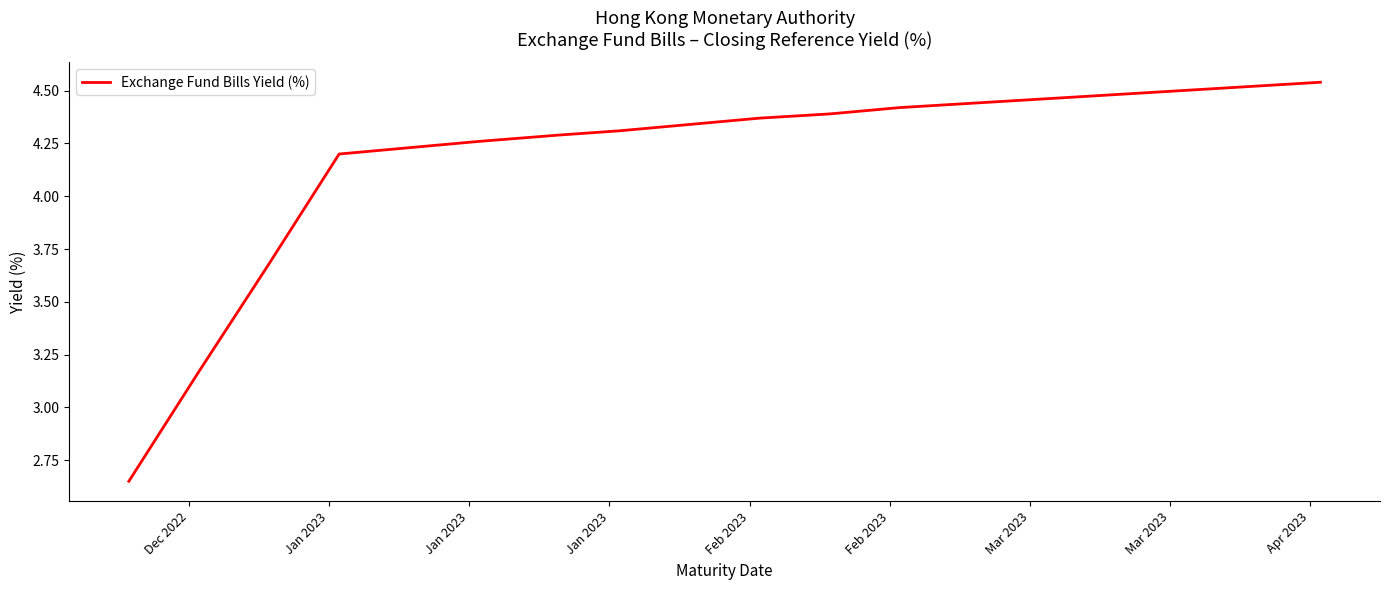

What is the difference between the maximum and minimum values?

1.9